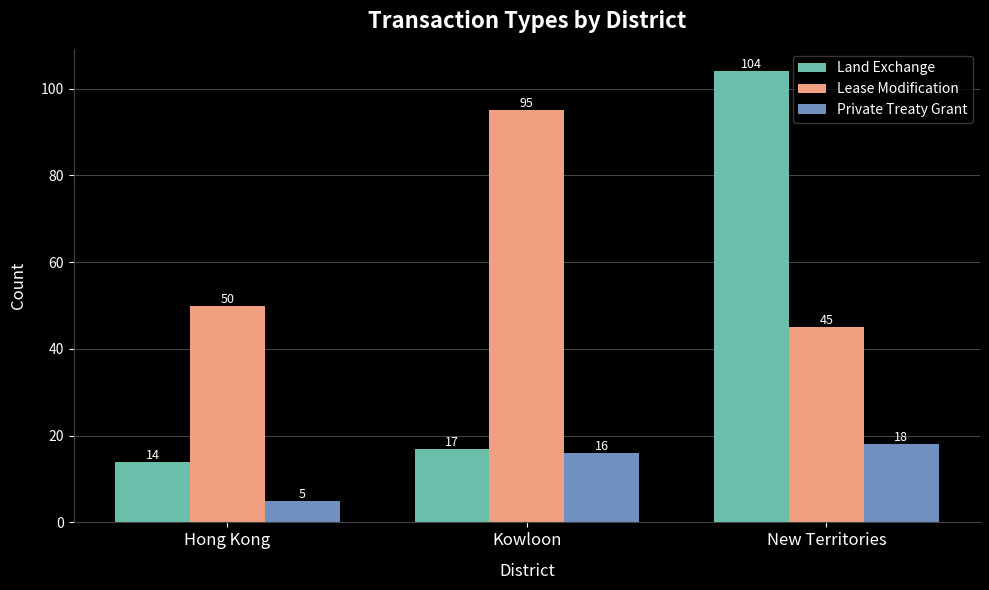

Rank the categories by Lease Modification value from lowest to highest.

New Territories, Hong Kong, Kowloon